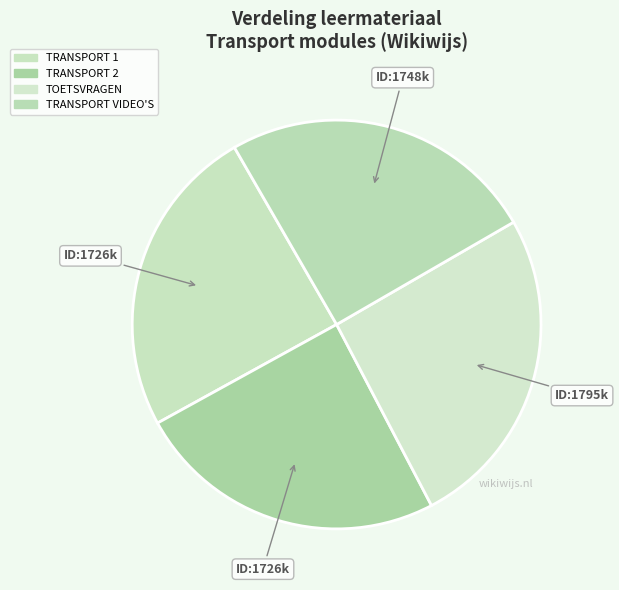

To the nearest percent, what percentage of the pie is TRANSPORT 1?

25%